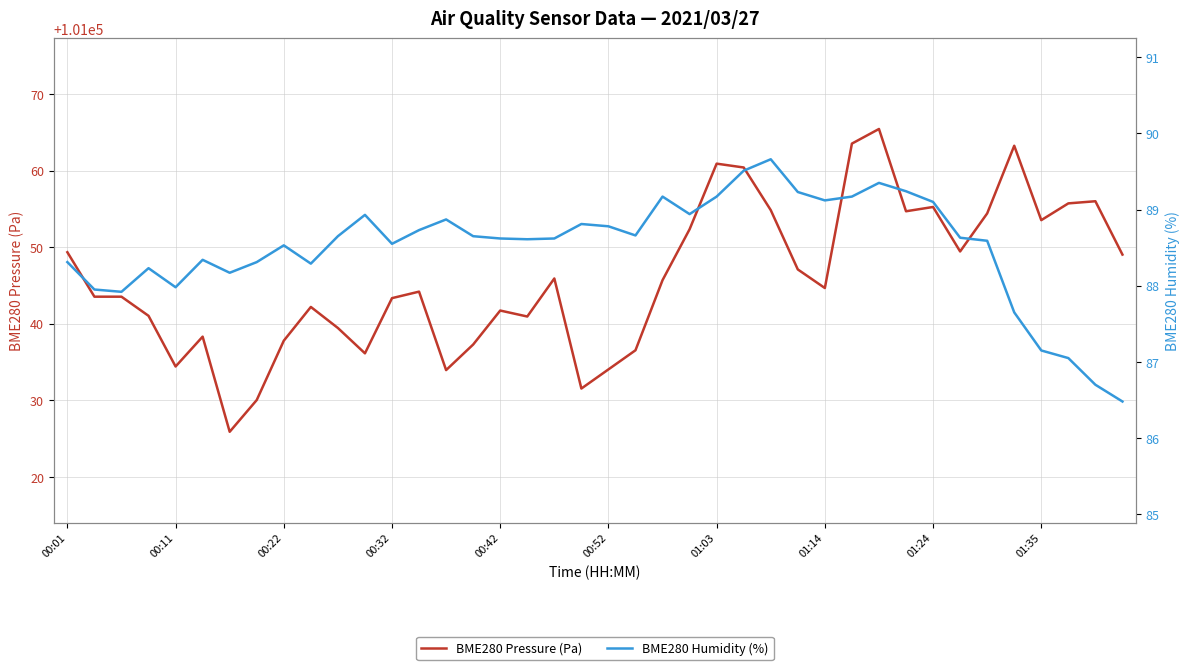

What is the sum of the BME280 Humidity (%) values at 31 and 28?

178.4